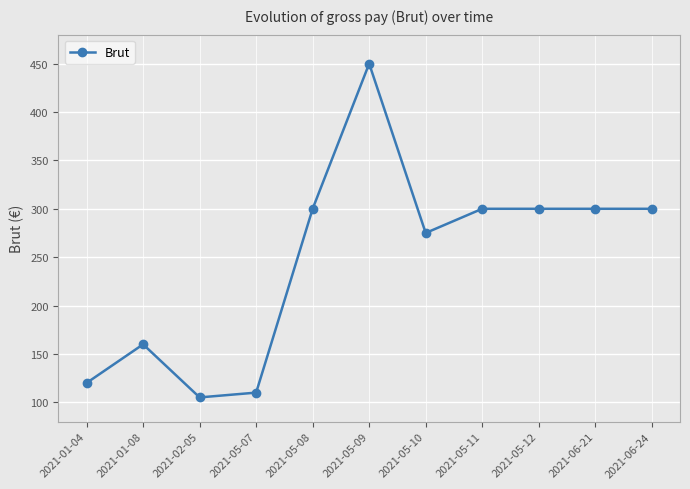

What is the difference between the maximum and minimum values?

345.0